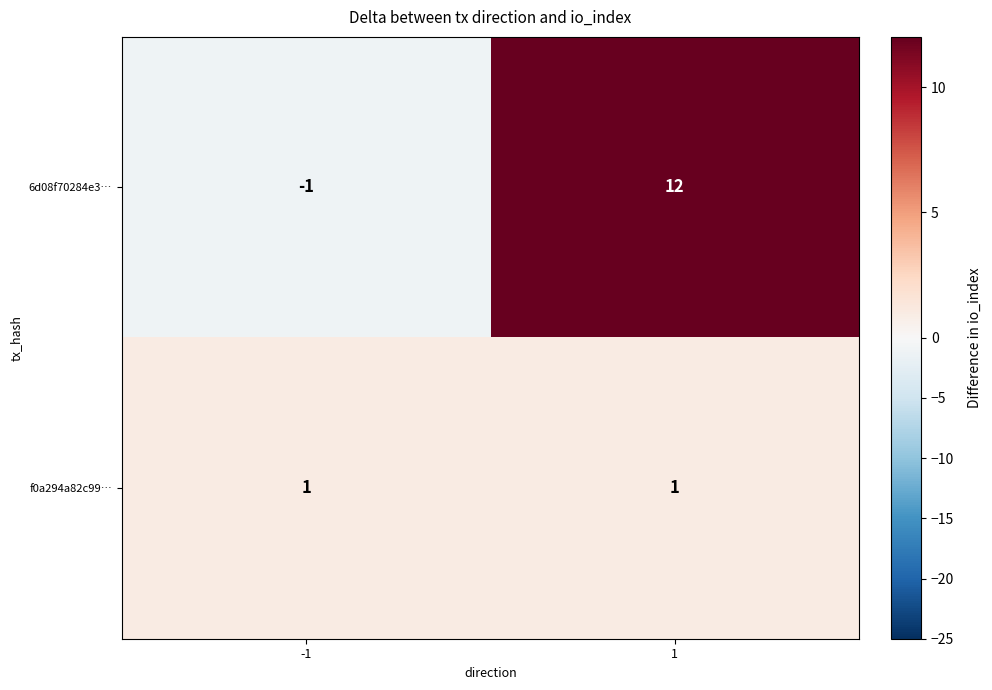

What is the difference between the maximum and minimum values in the 6d08f70284e3… series?

13